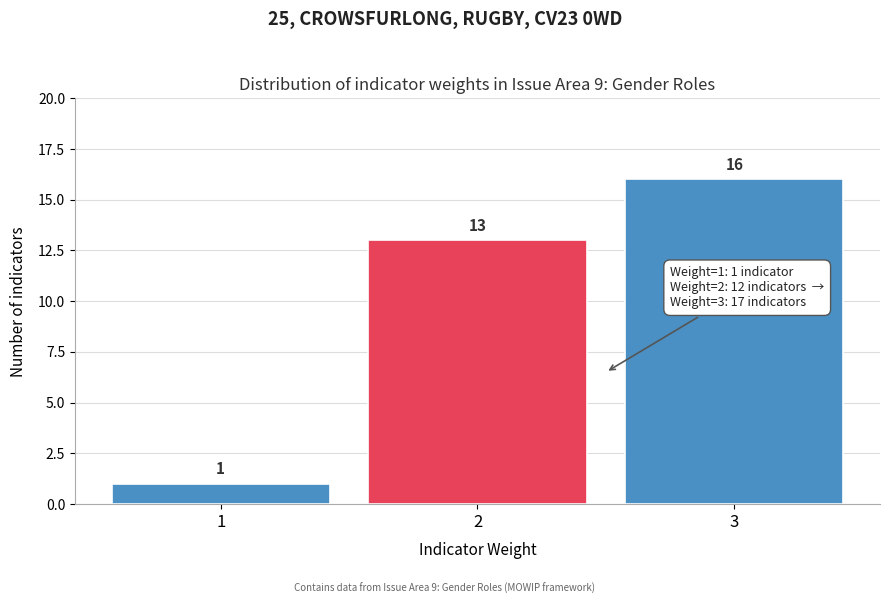

Reading left to right, what are all the values shown in this chart?

1	13	16